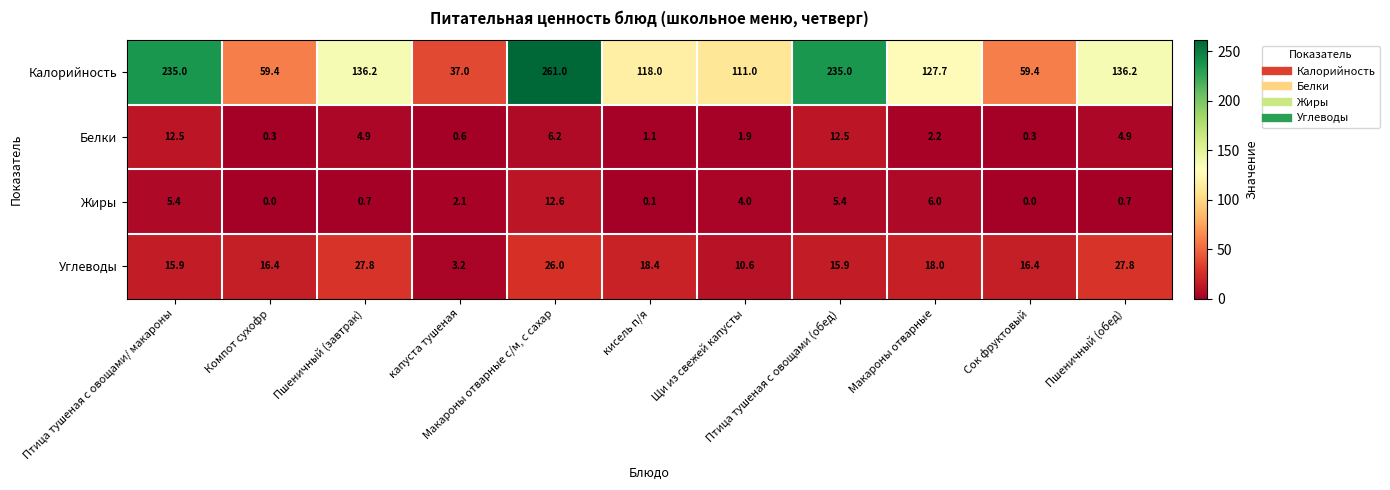

How many categories are shown in the chart?

11